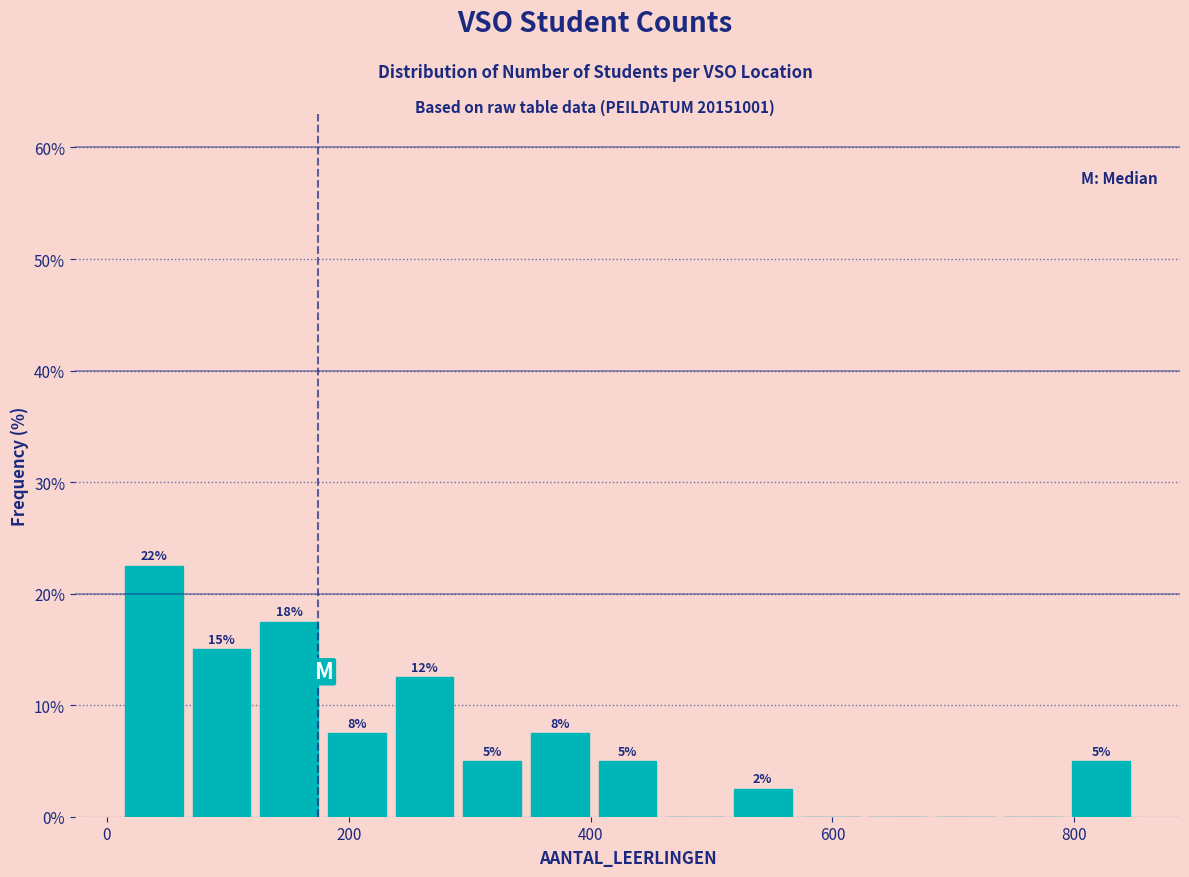

Read against the x-axis, roughly where is the centre of the tallest bar?

40